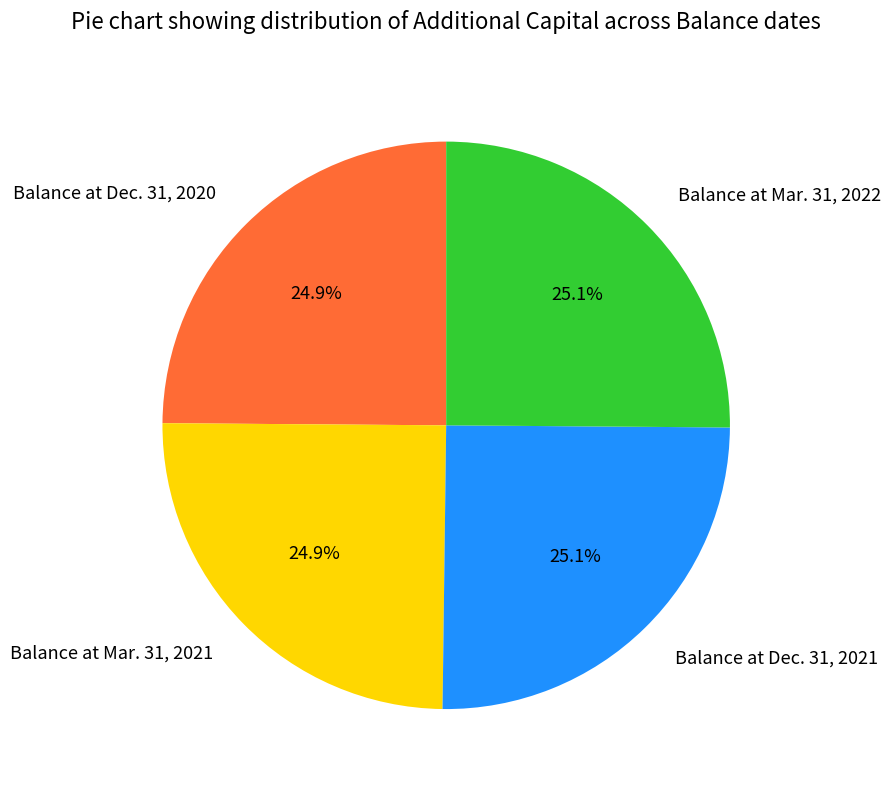

Does Balance at Mar. 31, 2022 account for over 50% of the chart?

No